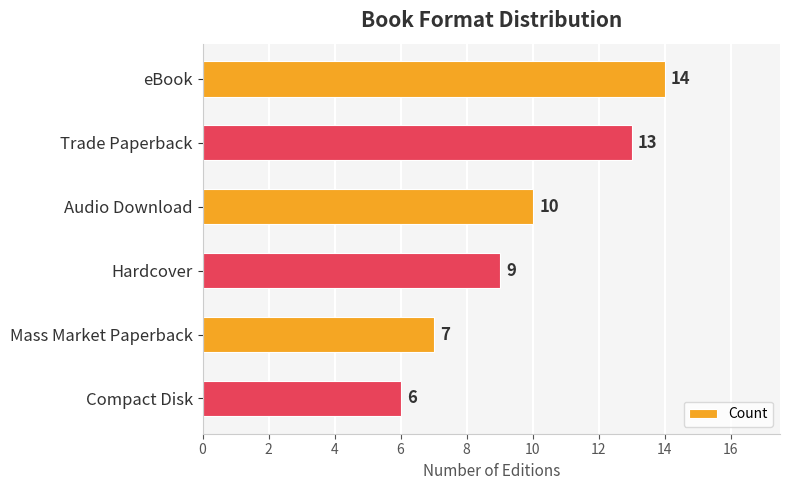

What is the difference between the maximum and minimum values?

8